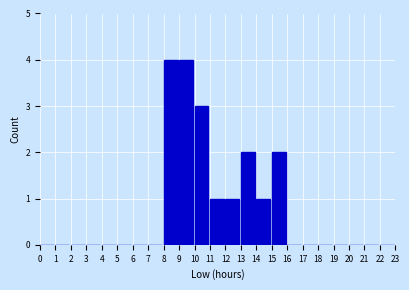

Reading left to right, transcribe this chart: for each bar, give the range it covers on the x-axis and its height. The values are not printed on the chart, so give them approximately, as read against the axis.

0 to 1: 0
1 to 2: 0
2 to 3: 0
3 to 4: 0
4 to 5: 0
5 to 6: 0
6 to 7: 0
7 to 8: 0
8 to 9: 4
9 to 10: 4
10 to 11: 3
11 to 12: 1
12 to 13: 1
13 to 14: 2
14 to 15: 1
15 to 16: 2
16 to 17: 0
17 to 18: 0
18 to 19: 0
19 to 20: 0
20 to 21: 0
21 to 22: 0
22 to 23: 0